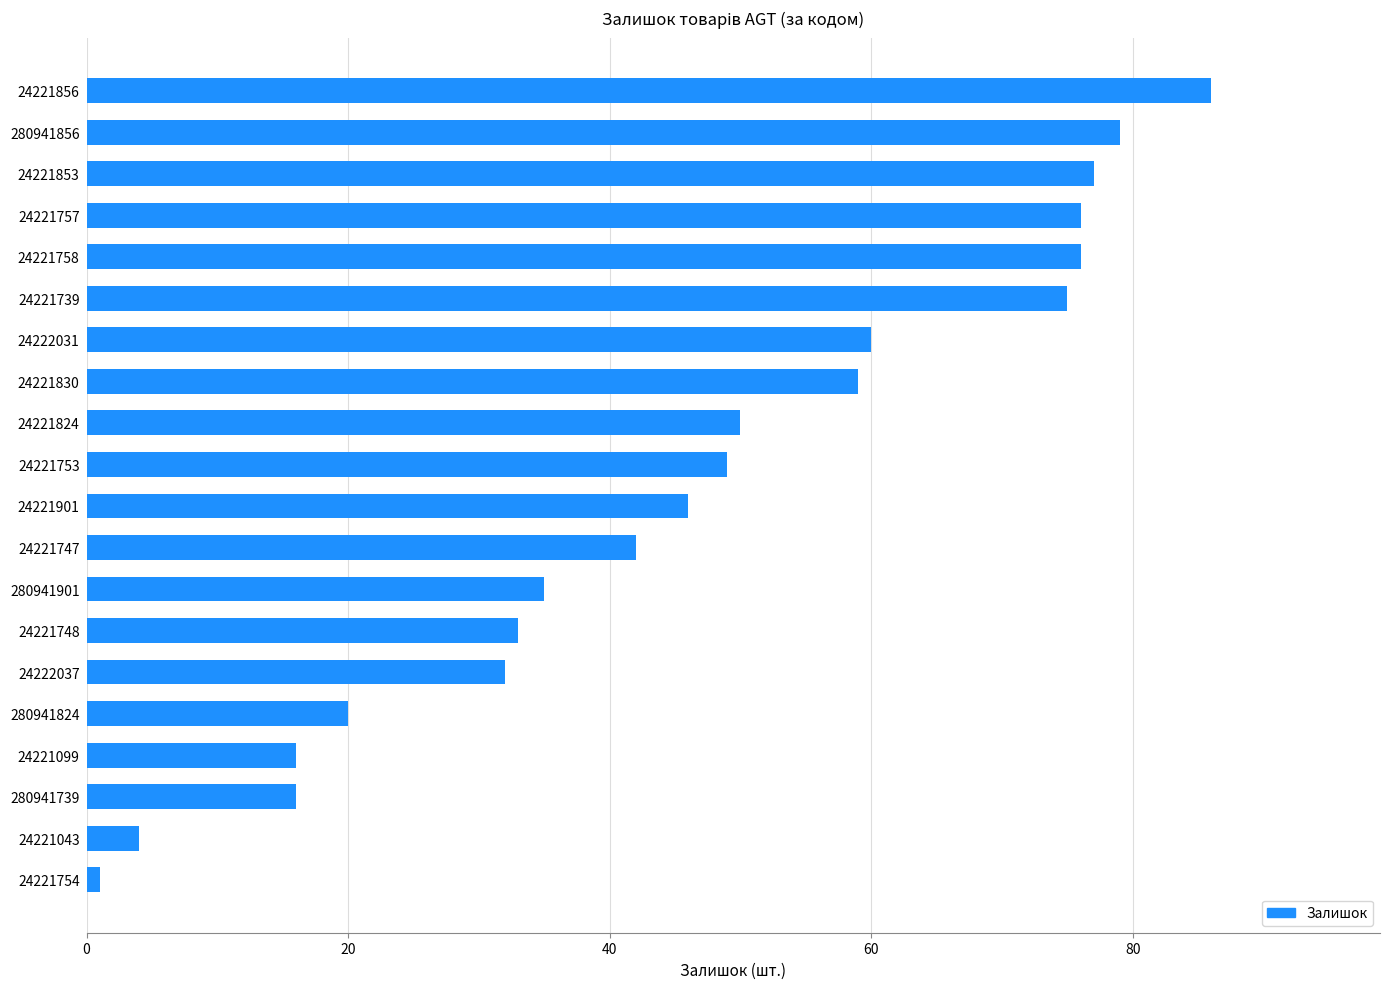

True or false: the data shows 23 at 24221748.

False